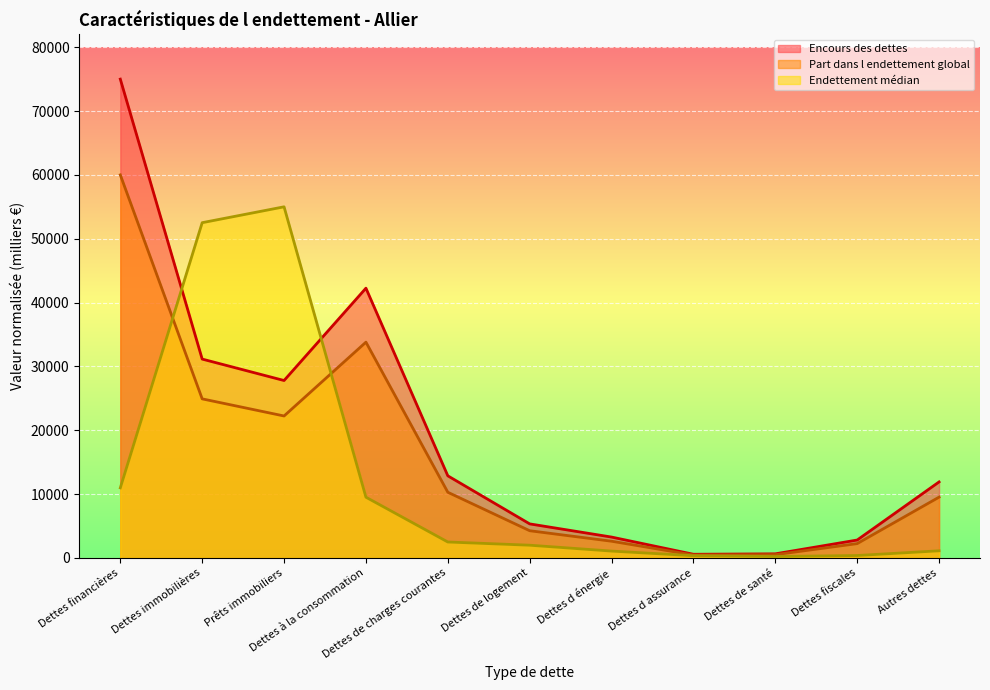

Reading right to left, what are all the values shown in this chart?

Encours des dettes: 11904.8	2804.1	640.2	573.4	3267.7	5332.1	12861.5	42254.9	27790.1	31147.6	75000.0
Part dans l endettement global: 9521.1	2242.6	510.8	454.9	2617.7	4261.8	10287.3	33798.9	22234.6	24916.2	60000.0
Endettement median: 1117.3	377.4	219.0	347.0	1072.3	1993.3	2495.0	9512.5	55000.0	52513.6	10975.3